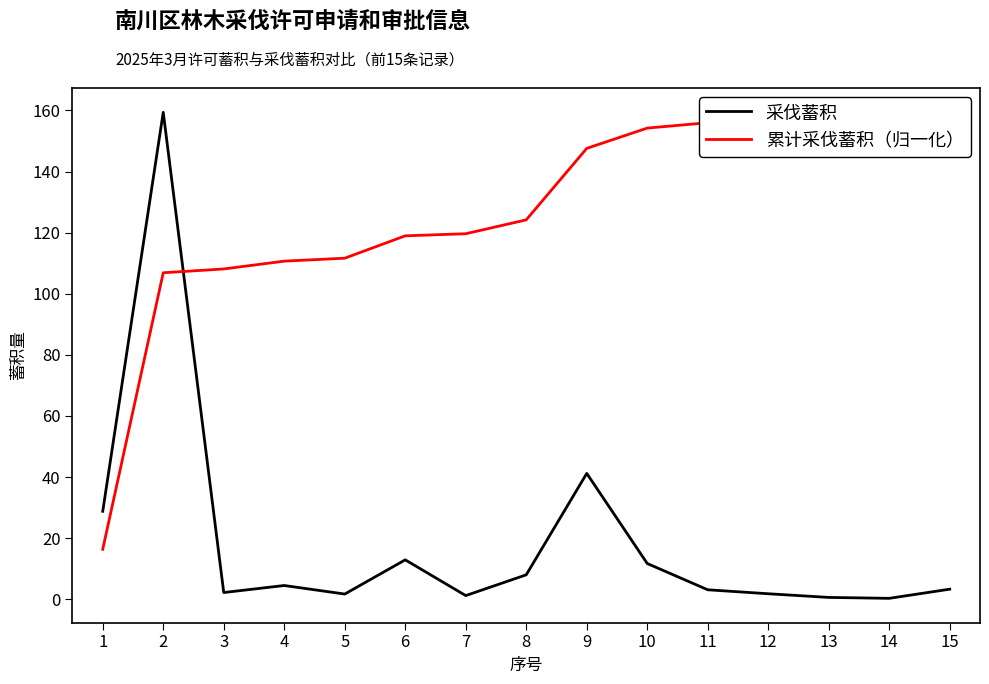

Rank the categories by 累计采伐蓄积（归一化） value from highest to lowest.

15, 14, 13, 12, 11, 10, 9, 8, 7, 6, 5, 4, 3, 2, 1